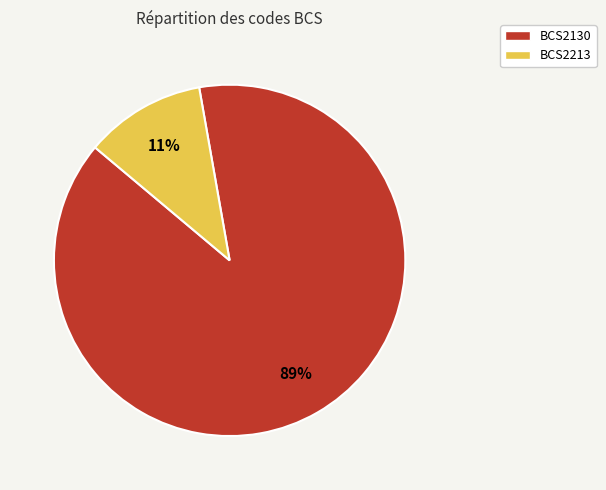

To the nearest percent, what portion does BCS2130 represent?

89%